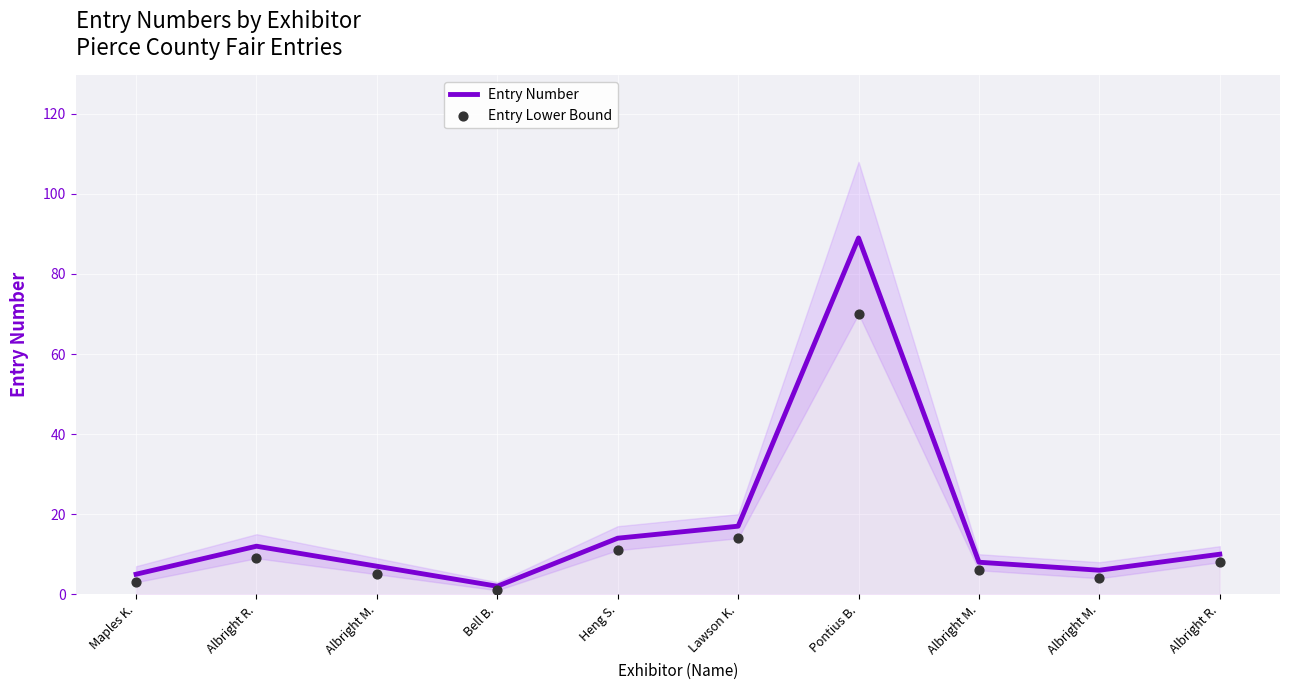

At how many categories does at least one series exceed 21?

1